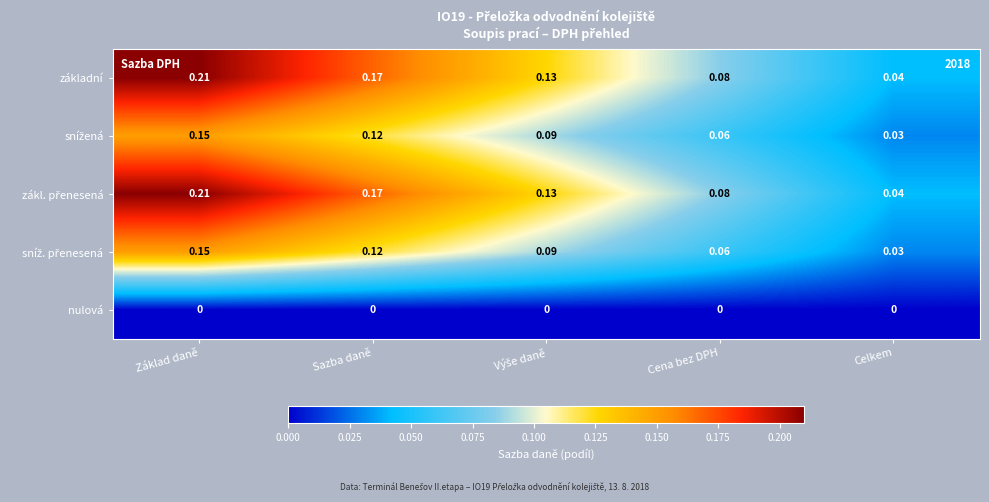

At which category is the sum across all series the highest?

Základ daně